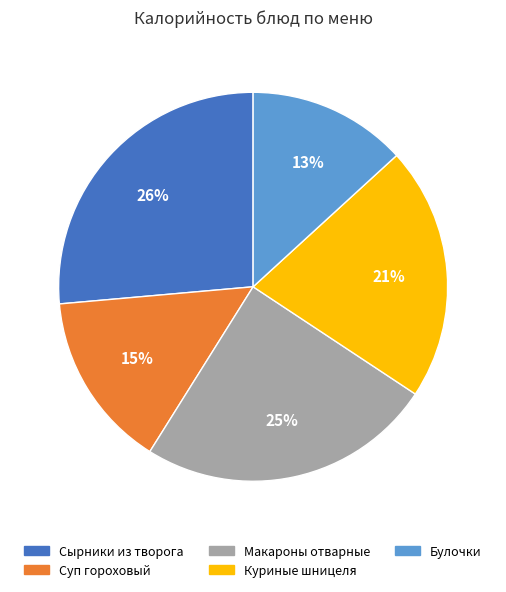

Is the sum of Суп гороховый and Макароны отварные greater than half?

No